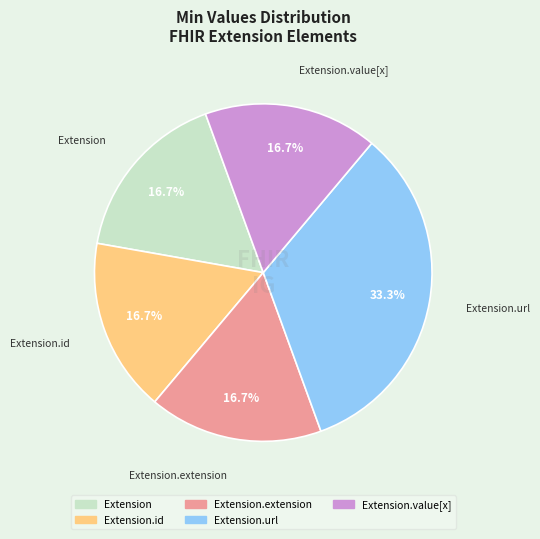

Is there a majority slice in this chart?

No